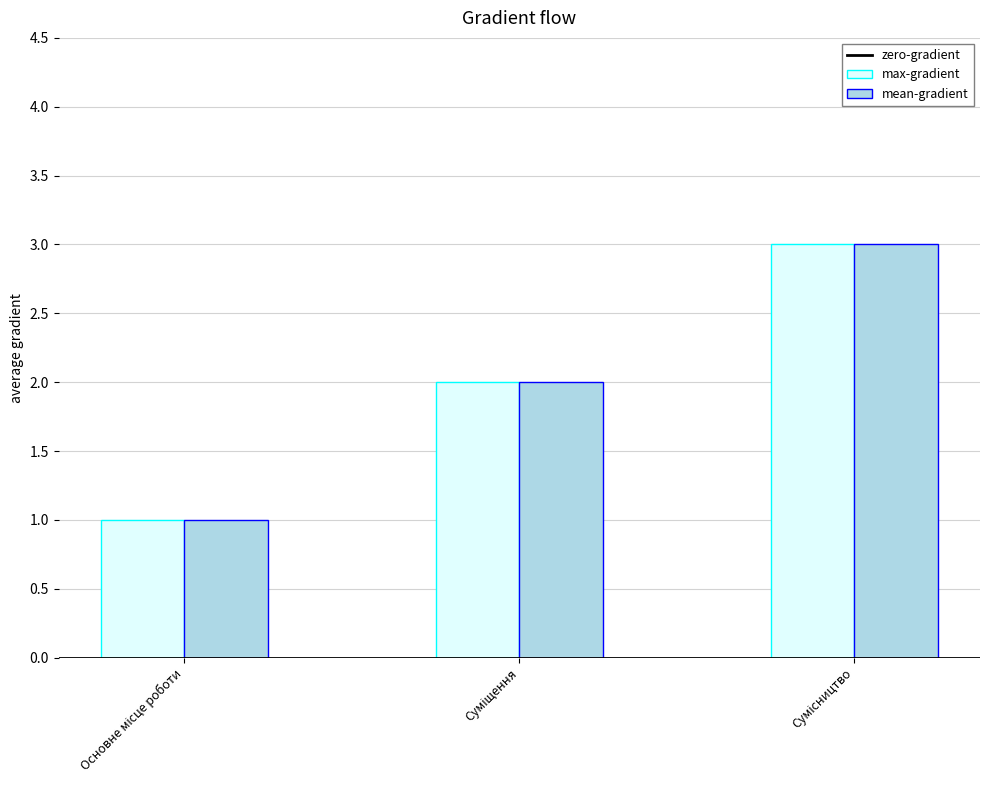

What is the maximum value for max-gradient?

3